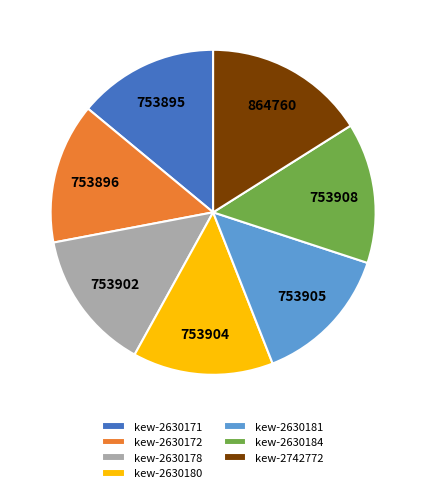

What is the ratio of the value at kew-2742772 to the value at kew-2630172?

1.1